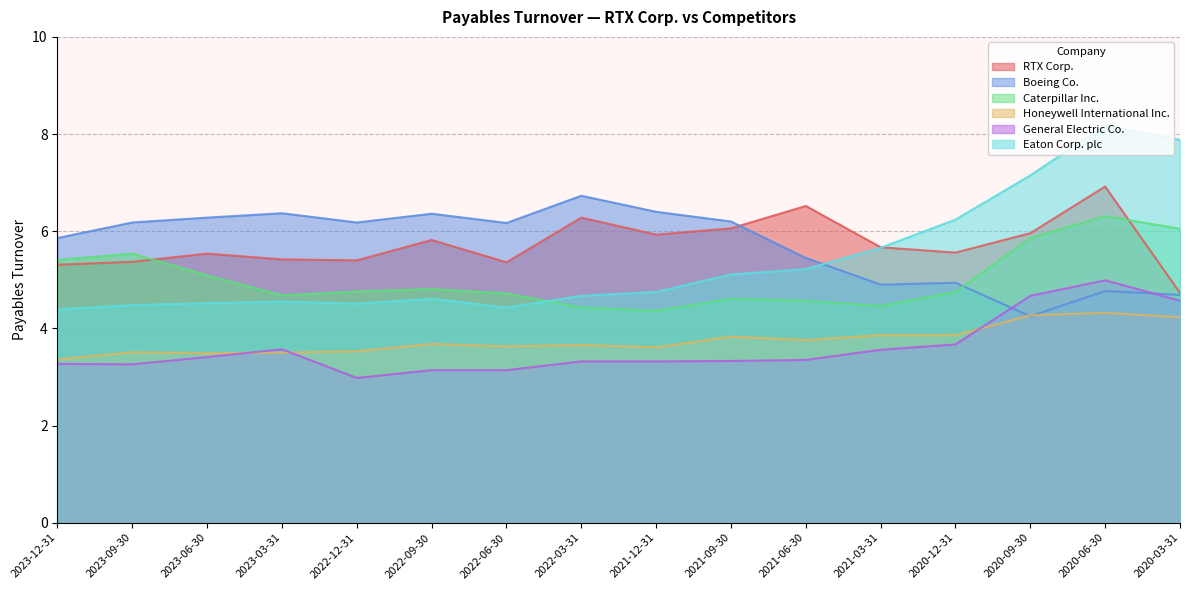

The General Electric Co. series shows 1.0 at 2023-06-30. True or false?

False